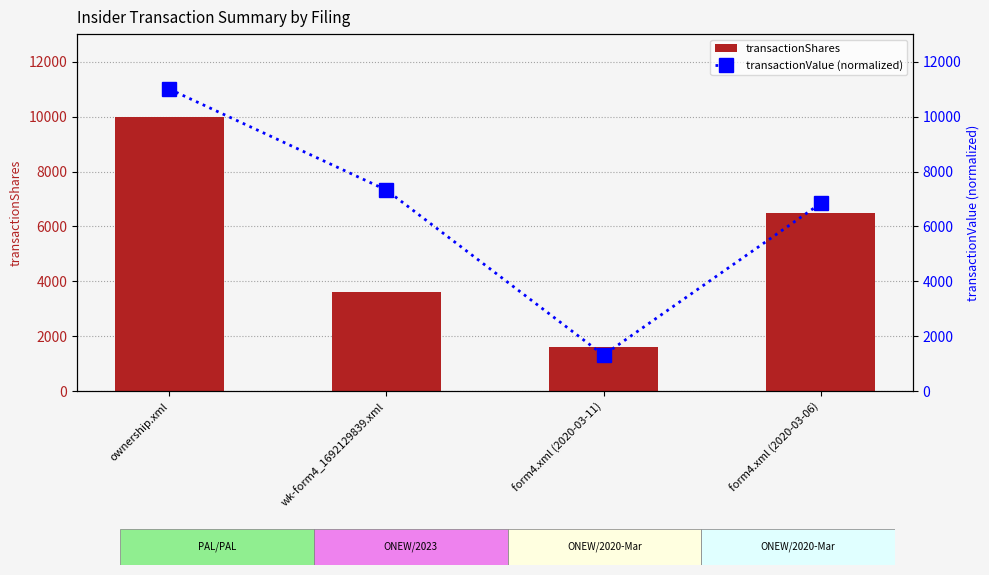

How many distinct data groups are displayed?

2